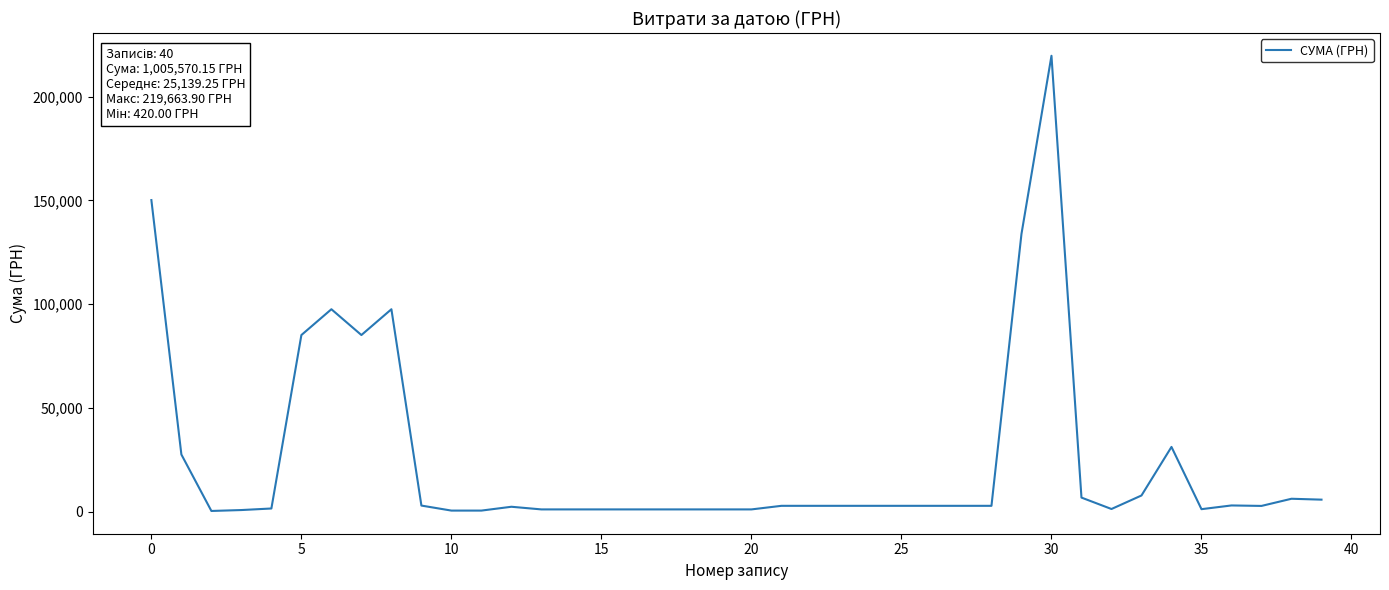

What is the difference between the maximum and minimum values?

219243.9